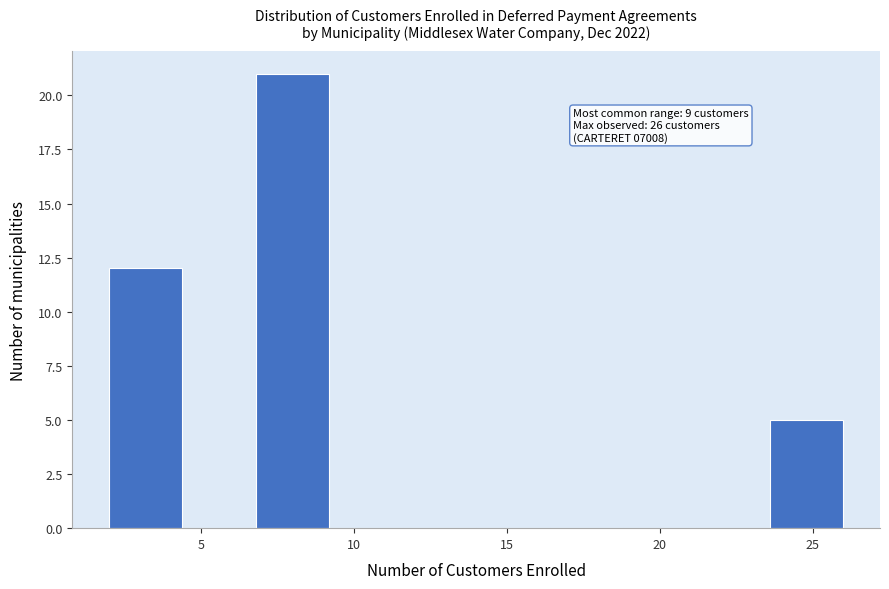

Over which range of the x-axis is the bar tallest?

6.8 to 9.2